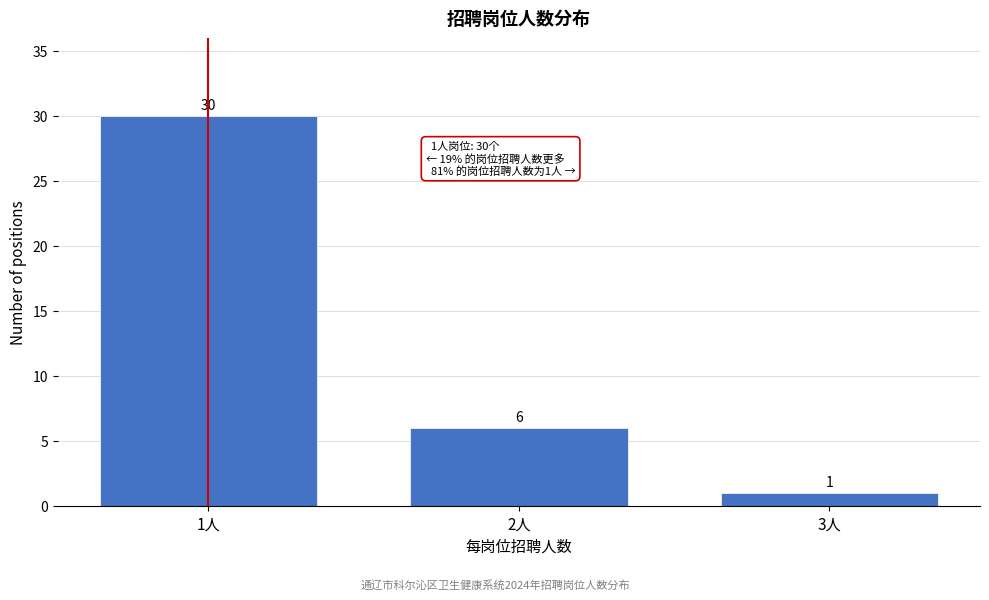

Reading left to right, what are all the values shown in this chart?

1人=30	2人=6	3人=1